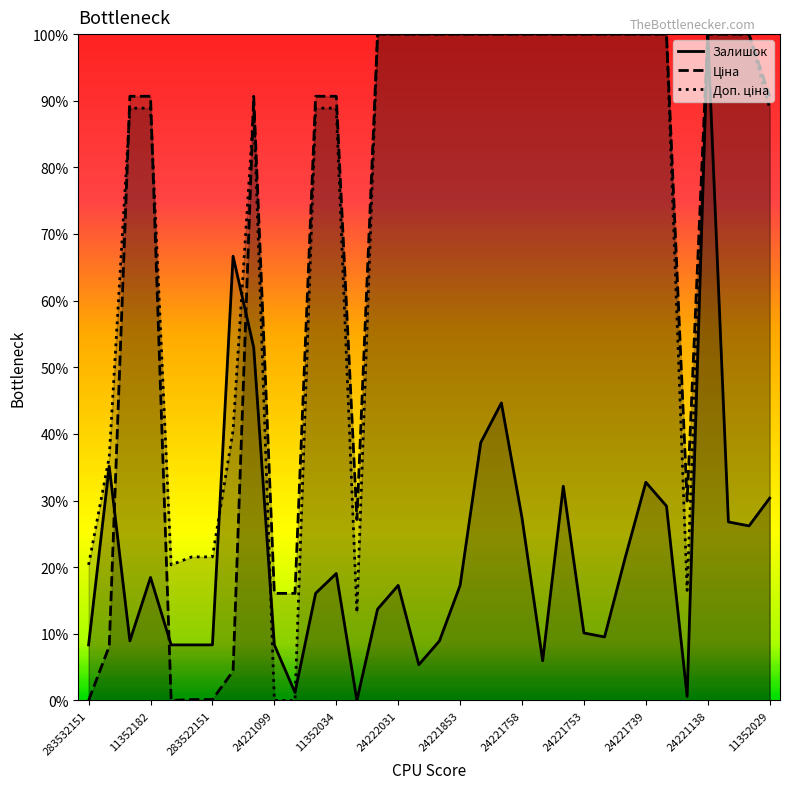

What is the total value across all series at 24221099?

24.4